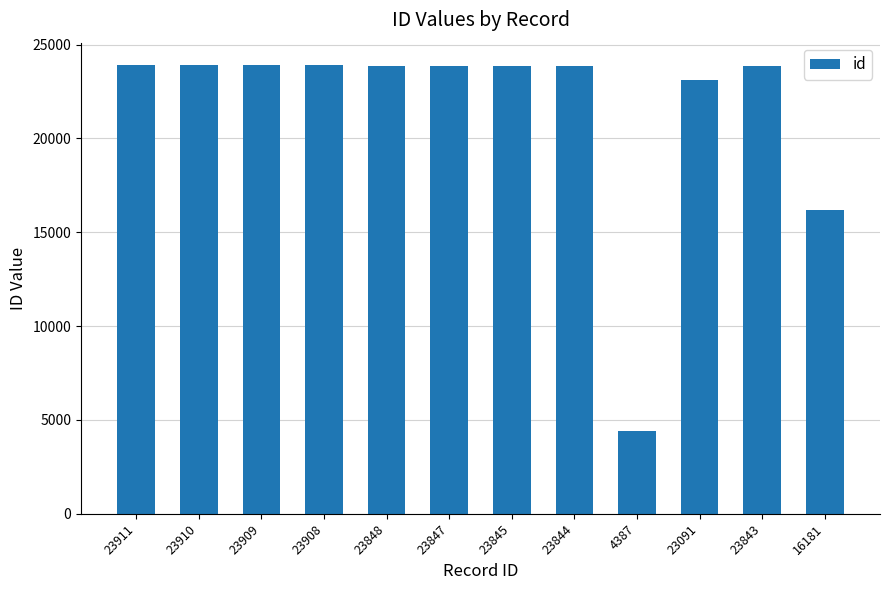

Between 4387 and 23845, which is larger?

23845